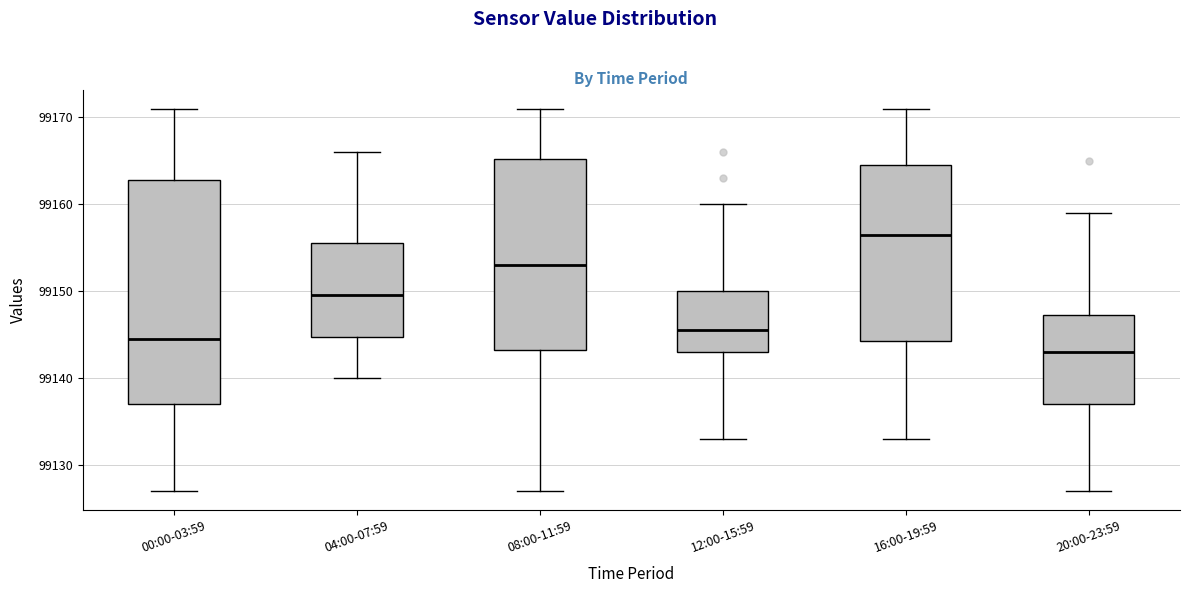

Reading left to right, read every box against the y-axis: the position of its median line, the range the box covers, and the ends of its whiskers. The values are not printed on the chart, so give them approximately, as read against the axis.

00:00-03:59: median 99145, box 99137 to 99163, whiskers 99127 to 99171
04:00-07:59: median 99150, box 99145 to 99156, whiskers 99140 to 99166
08:00-11:59: median 99153, box 99143 to 99165, whiskers 99127 to 99171
12:00-15:59: median 99146, box 99143 to 99150, whiskers 99133 to 99160
16:00-19:59: median 99157, box 99144 to 99165, whiskers 99133 to 99171
20:00-23:59: median 99143, box 99137 to 99147, whiskers 99127 to 99159